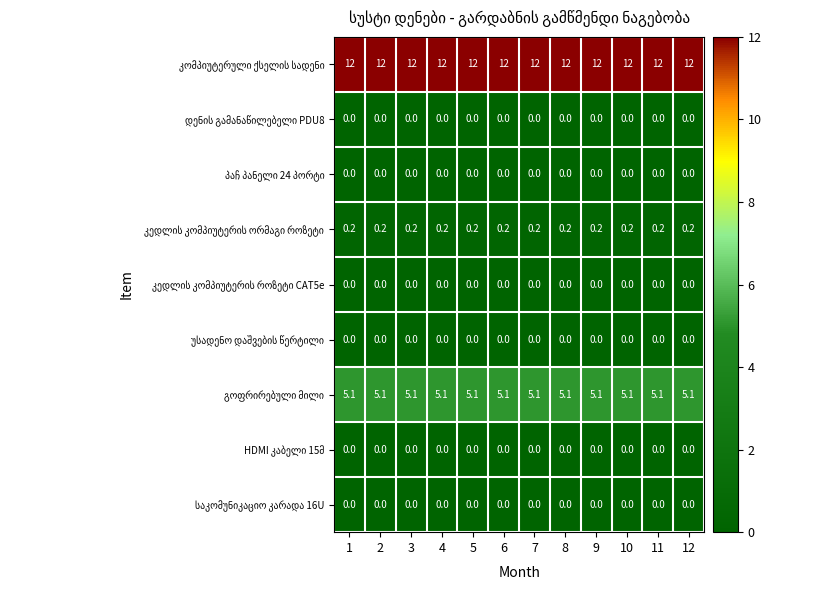

What is the total value across all series at 7?

17.3